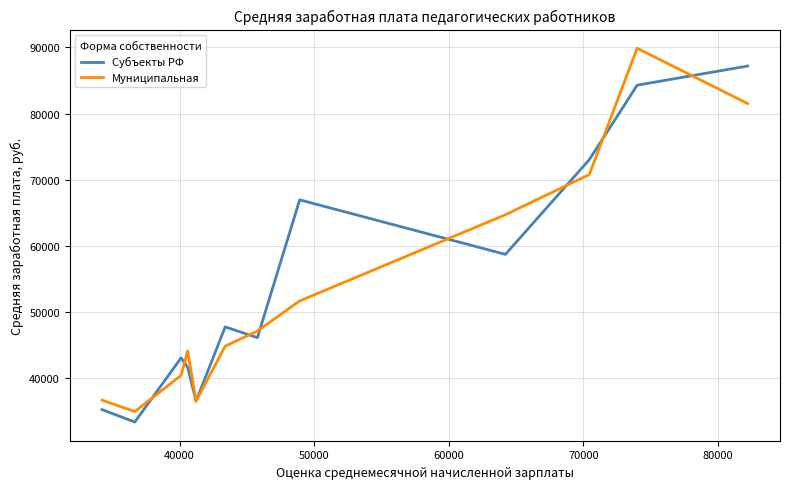

True or false: Субъекты РФ and Муниципальная intersect in this chart.

True